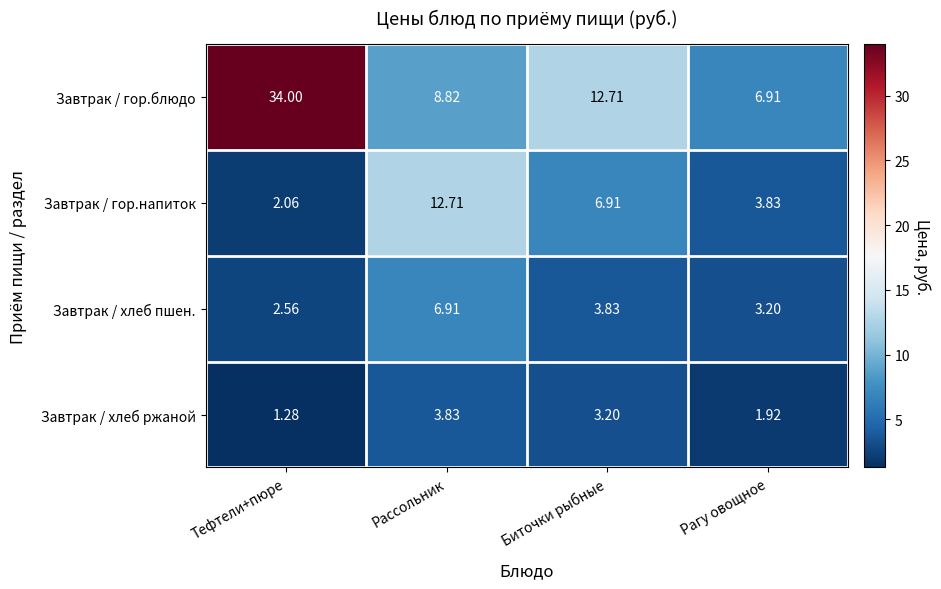

At which label does Завтрак / гор.блюдо reach its minimum?

Рагу овощное